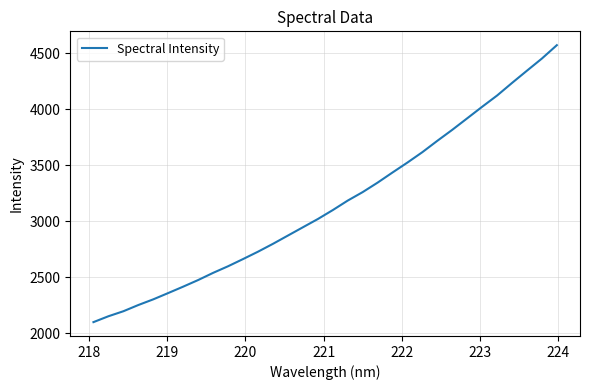

What is the difference between the second highest and minimum values?

2352.4